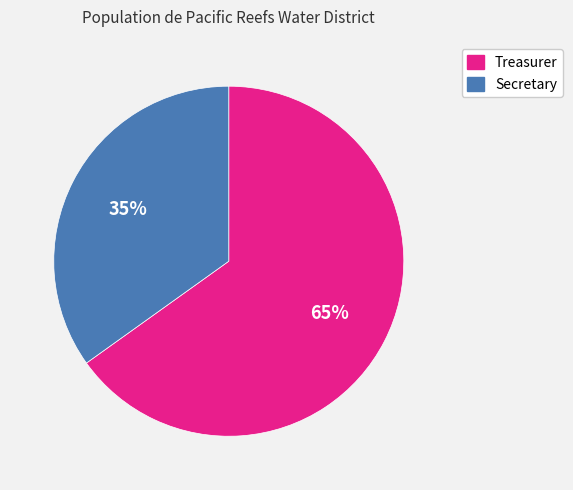

Do Treasurer and Secretary together represent more than half of the pie?

Yes